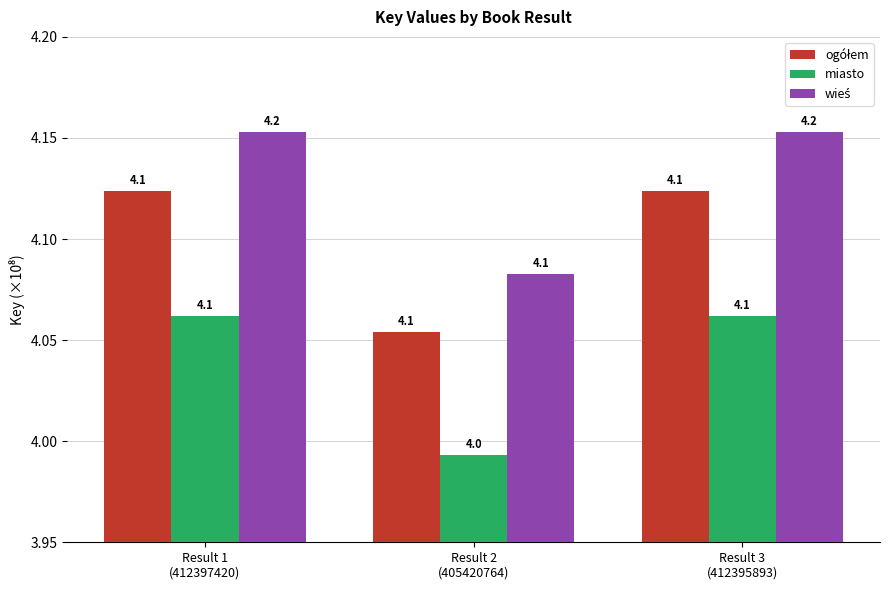

What is the smallest value displayed?

4.0